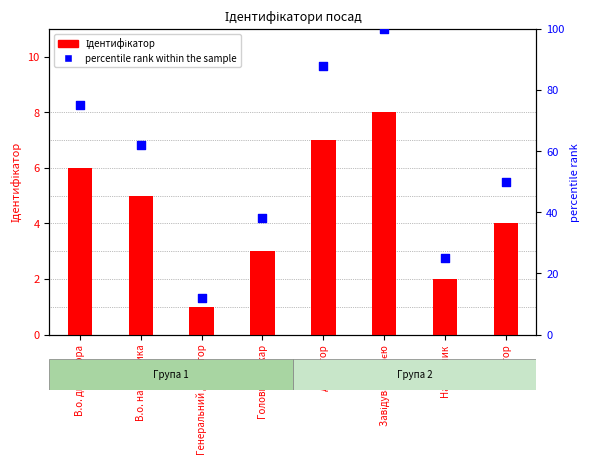

What is the total value across all series at Завідувач філією?

108